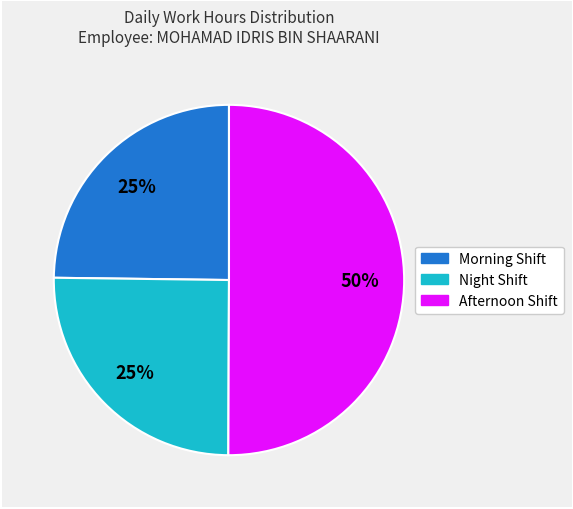

To the nearest percent, what portion does Morning Shift represent?

25%